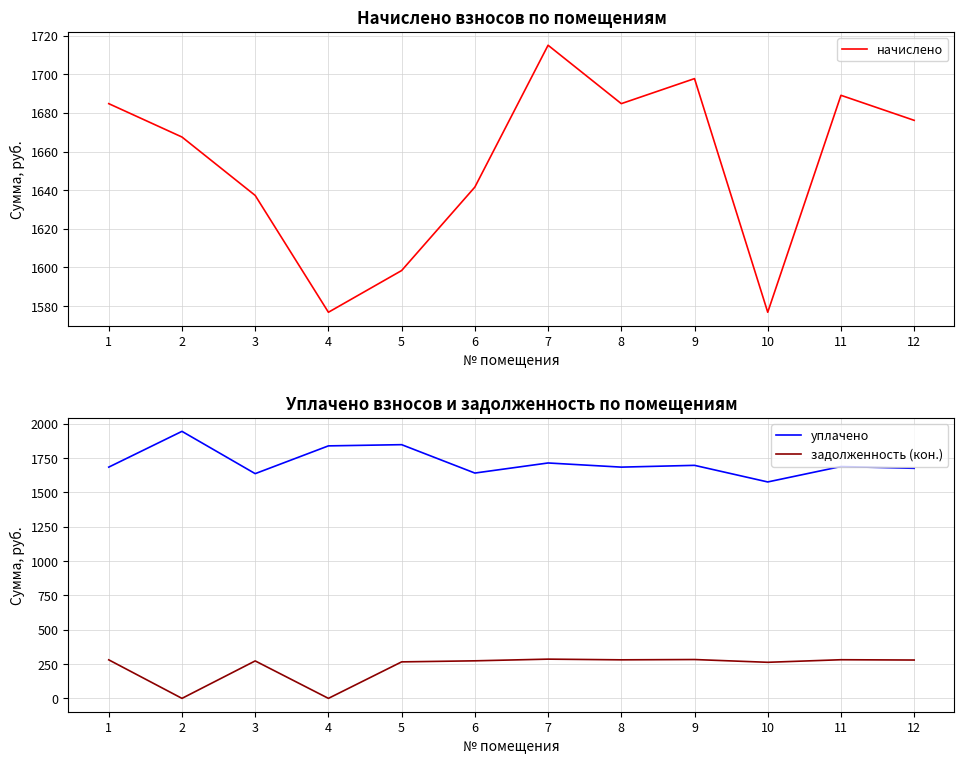

True or false: начислено and задолженность (кон.) intersect in this chart.

False